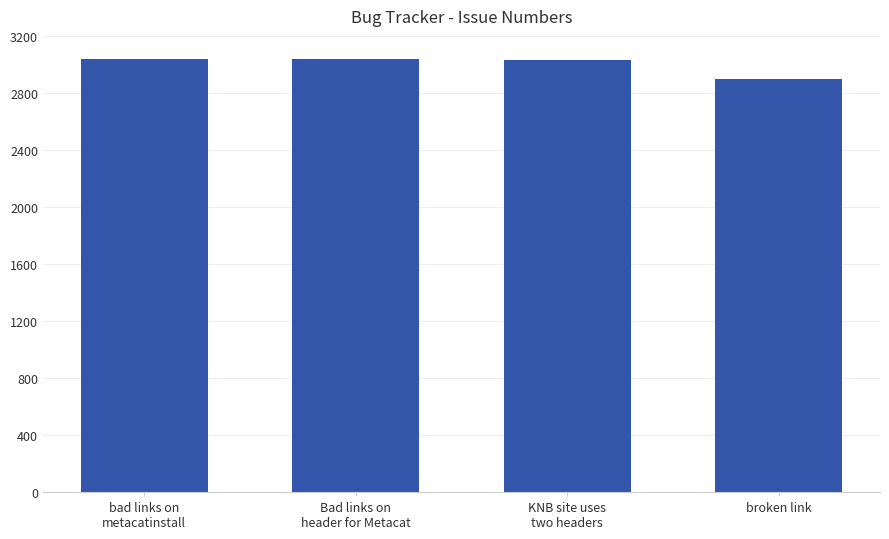

The chart shows a value of 2899 at broken link. True or false?

True